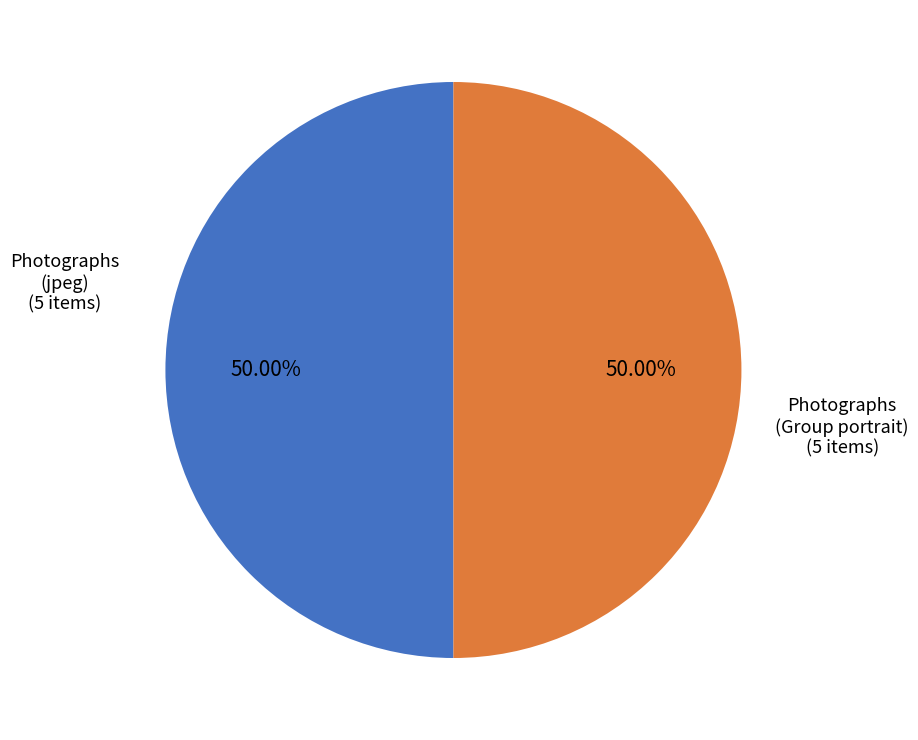

How many slices are in this pie chart?

2